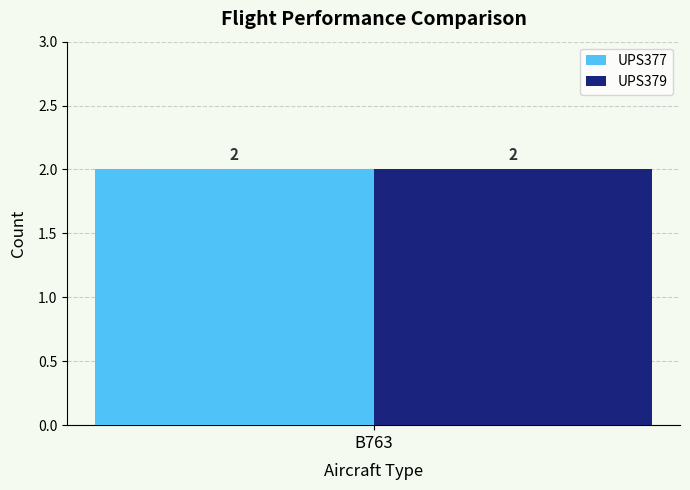

Which category has the highest value across all series?

B763